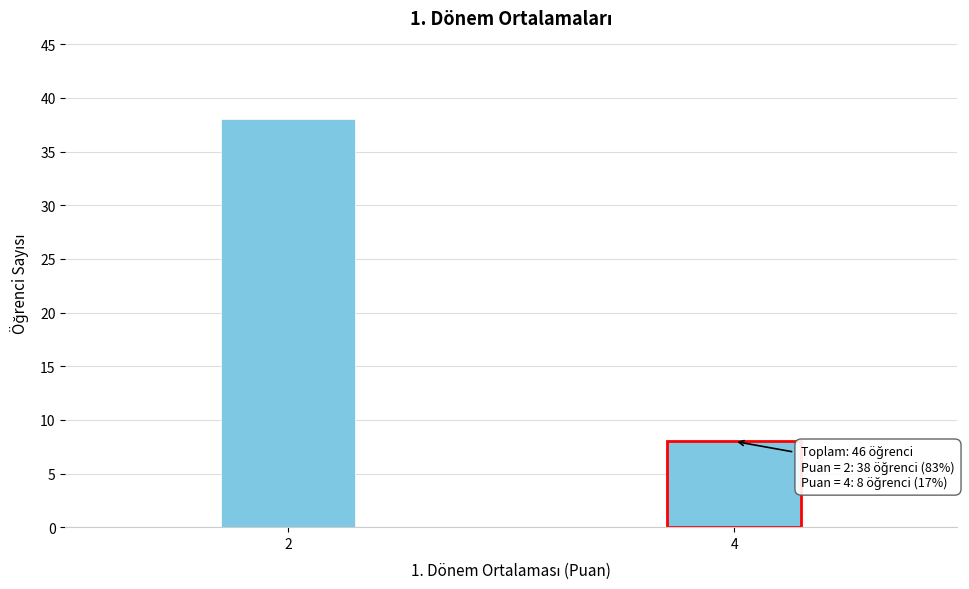

Reading right to left, what are all the values shown in this chart?

4=8	2=38